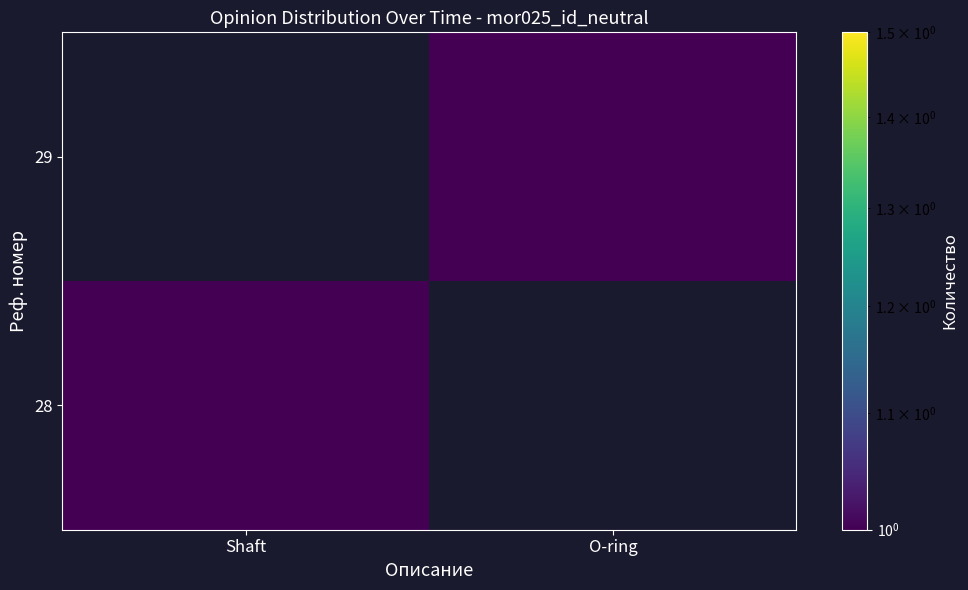

Which series changed the most between Shaft and O-ring?

28